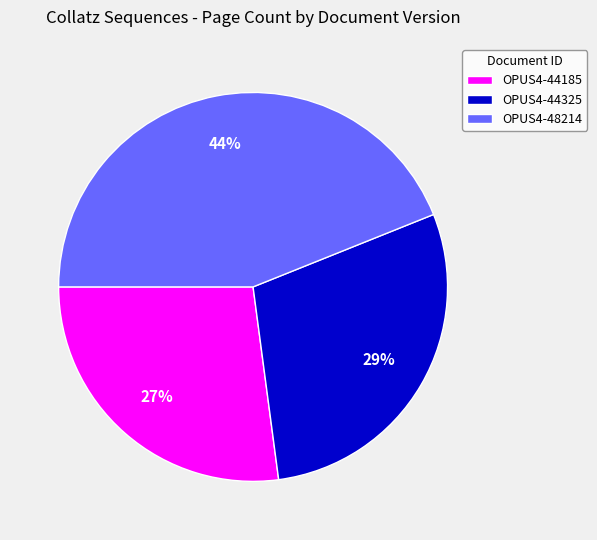

What is the smallest slice in the pie chart?

OPUS4-44185